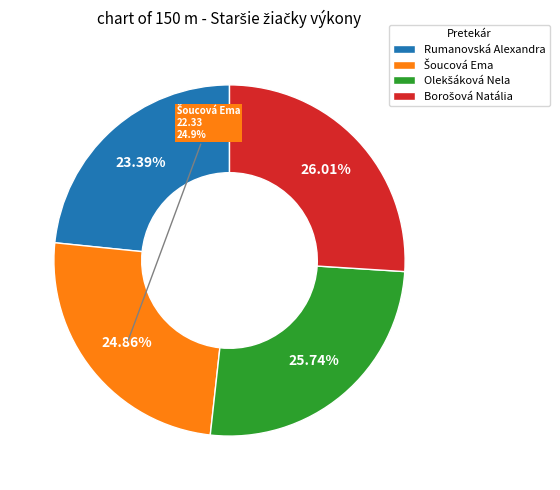

Between Šoucová Ema and Borošová Natália, which is larger?

Borošová Natália